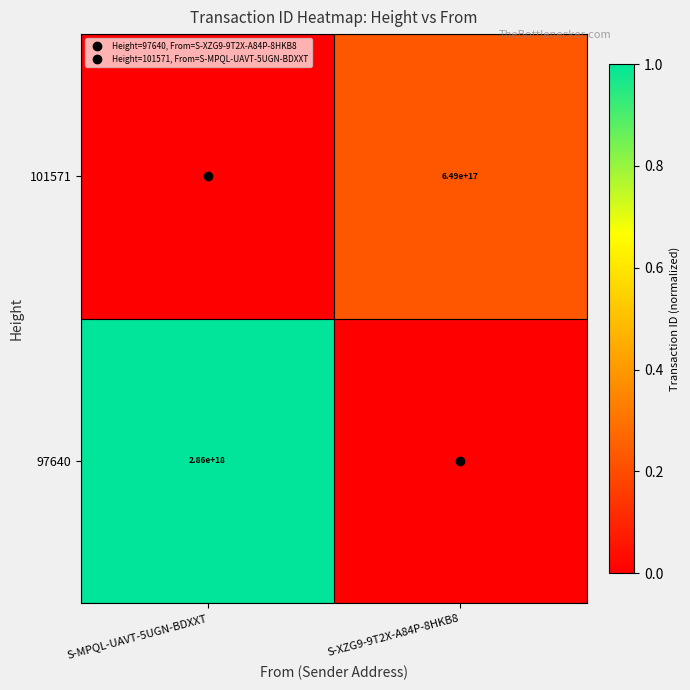

List the labels in order of 101571 value, largest first.

S-XZG9-9T2X-A84P-8HKB8, S-MPQL-UAVT-5UGN-BDXXT